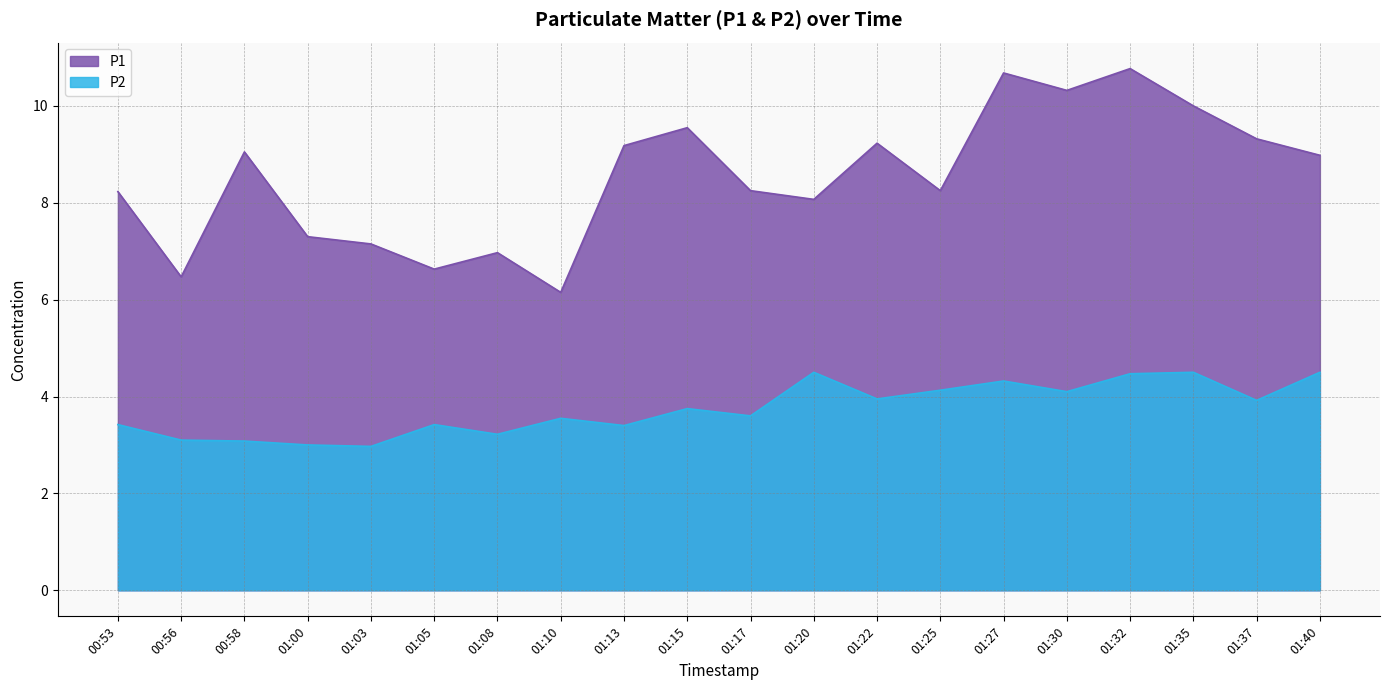

What are all the series names shown in the legend?

P1, P2